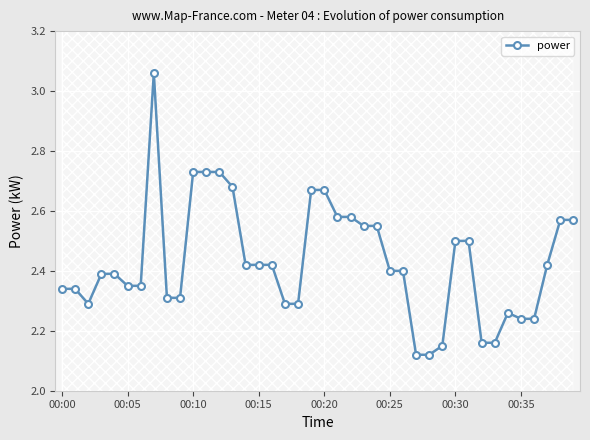

How many lines are shown in the chart?

1